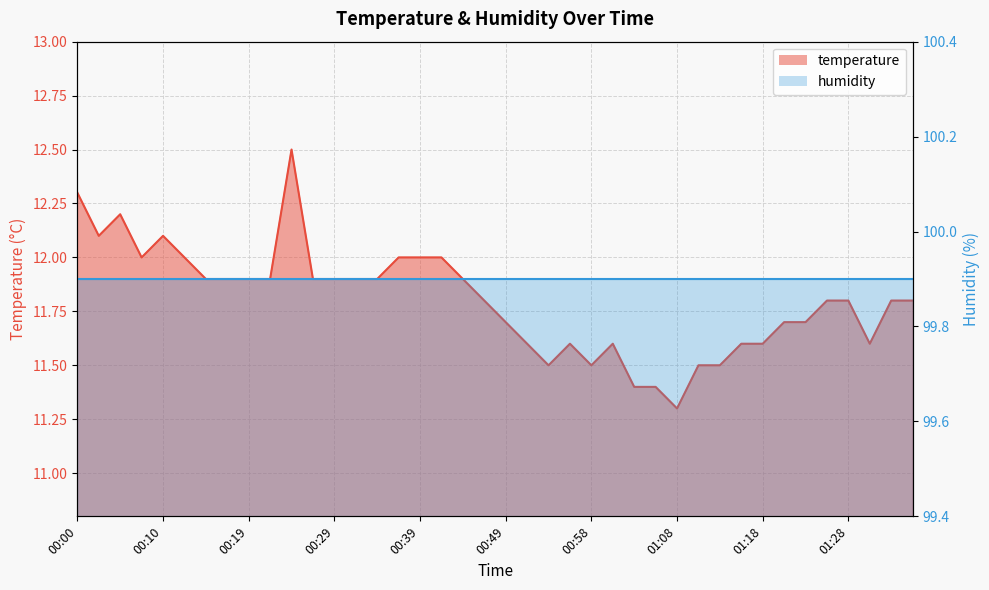

What is the difference between the maximum and minimum values?

1.2